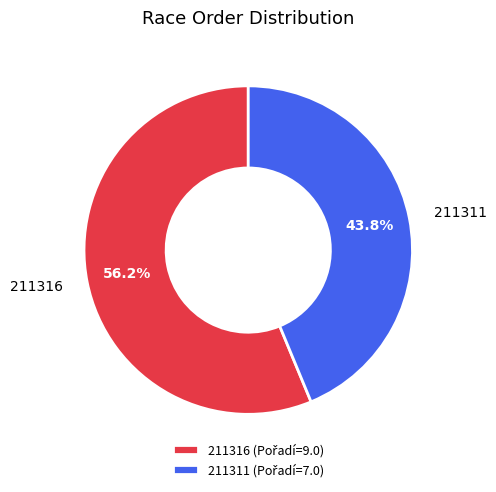

To the nearest percent, what portion does 211316 represent?

56%